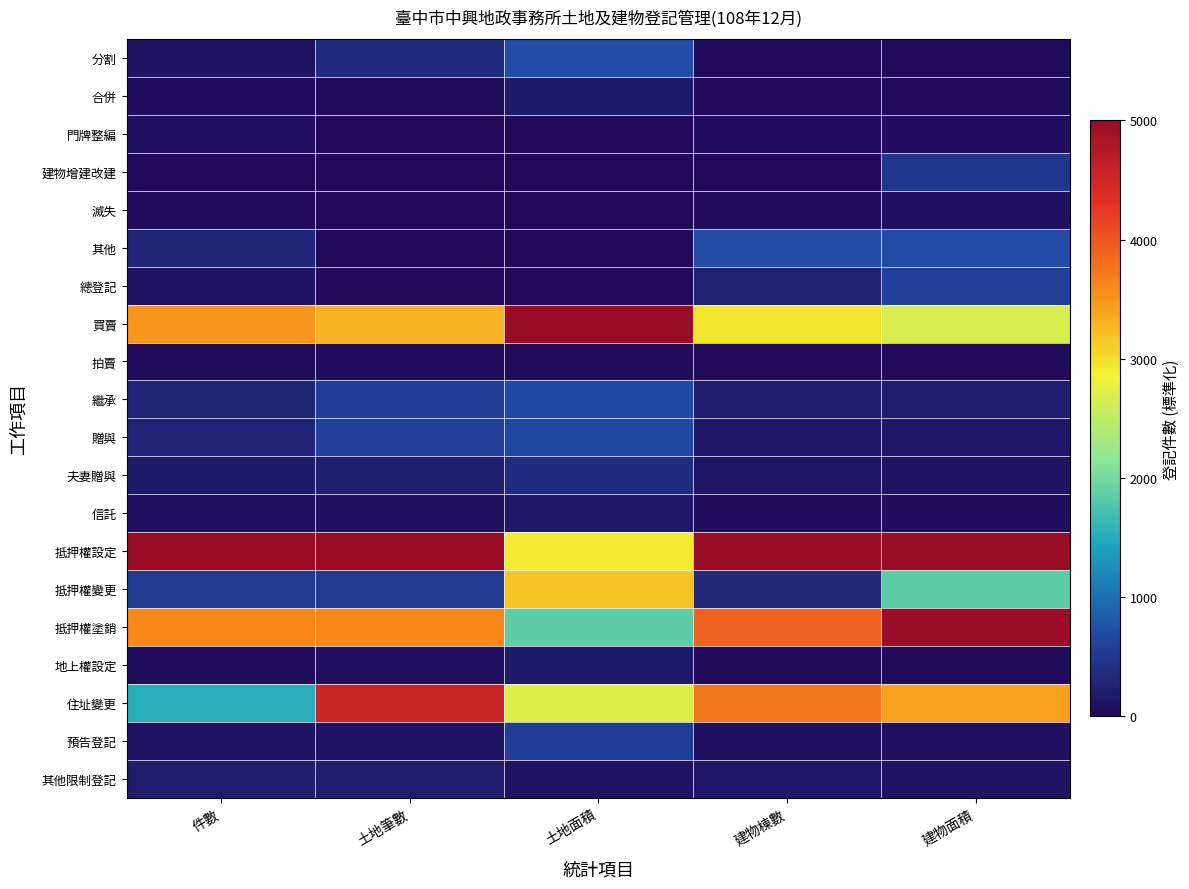

Which has a higher value, 土地筆數 or 建物棟數?

土地筆數